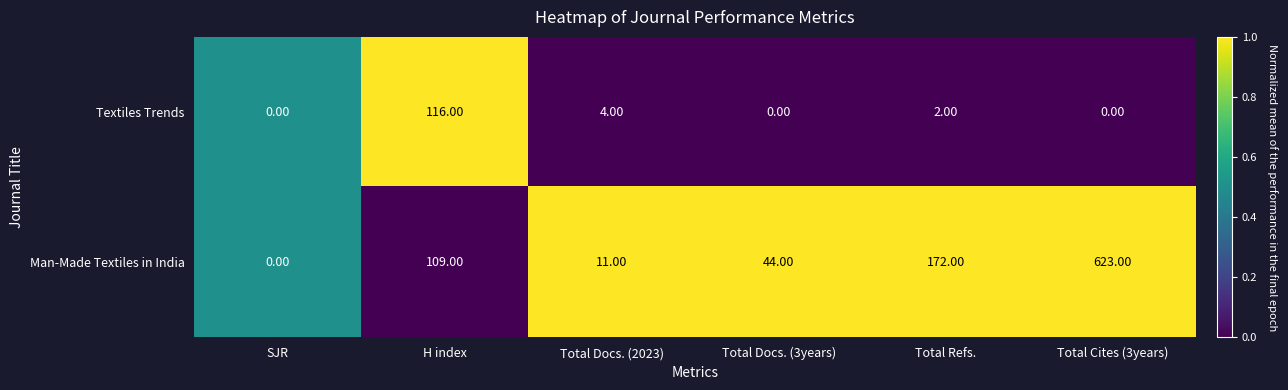

What is the average value of the Textiles Trends series?

20